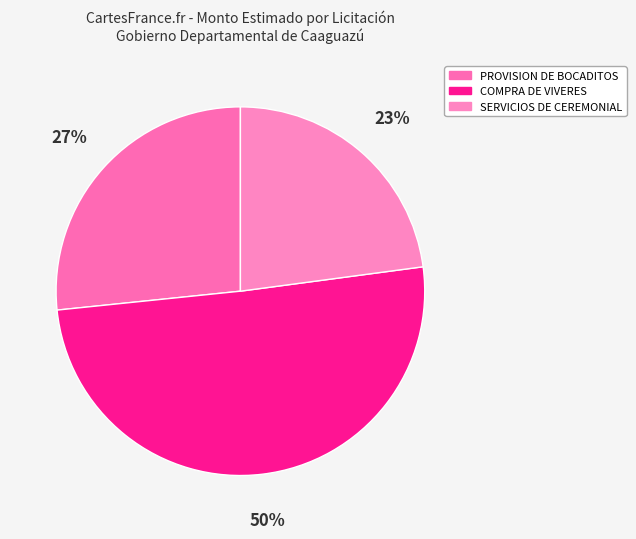

True or false: SERVICIOS DE CEREMONIAL accounts for 17% of the total.

False